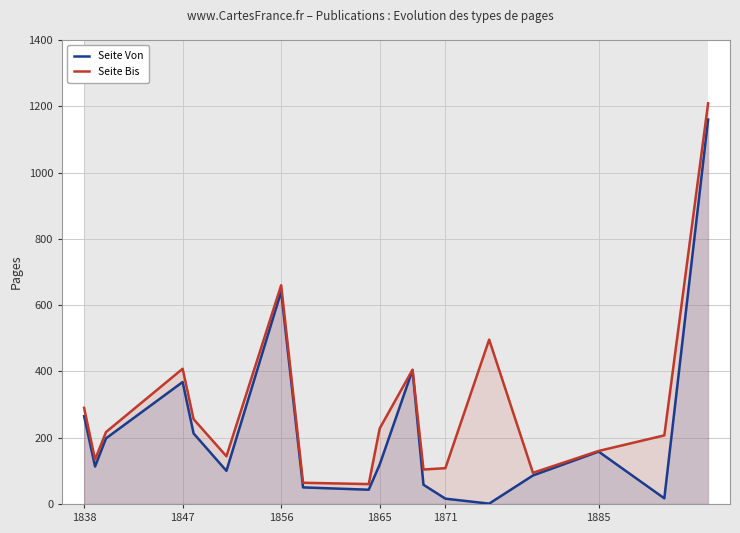

How many lines are shown in the chart?

2